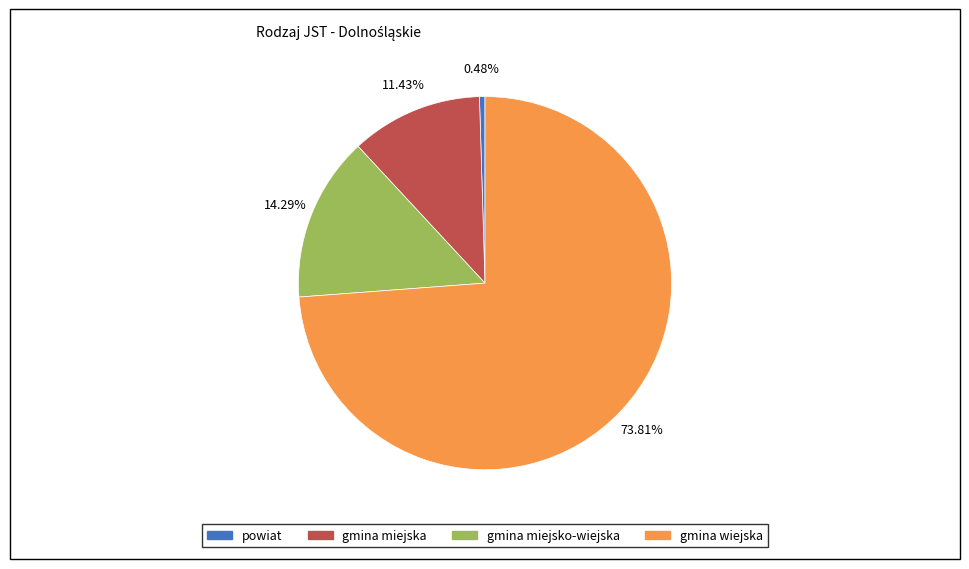

Rank the categories by value from highest to lowest.

gmina wiejska, gmina miejsko-wiejska, gmina miejska, powiat